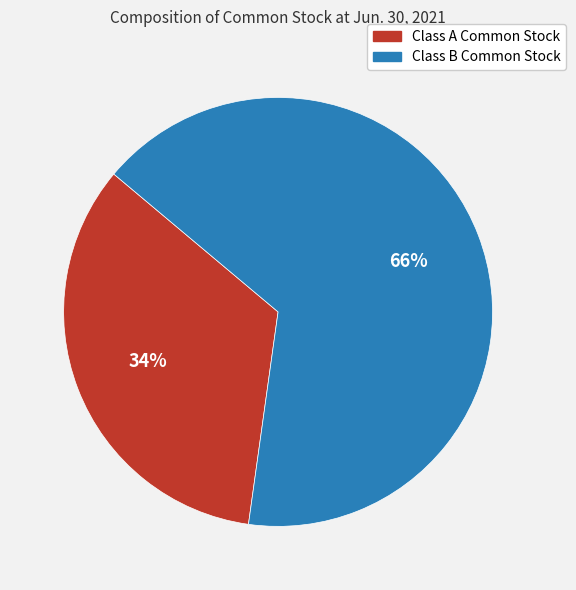

How many slices are in this pie chart?

2